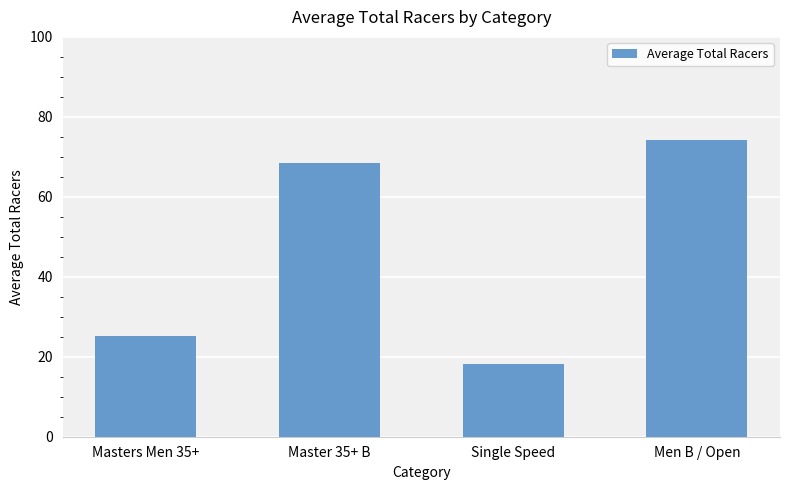

What is the sum of the values at Master 35+ B and Single Speed?

86.7